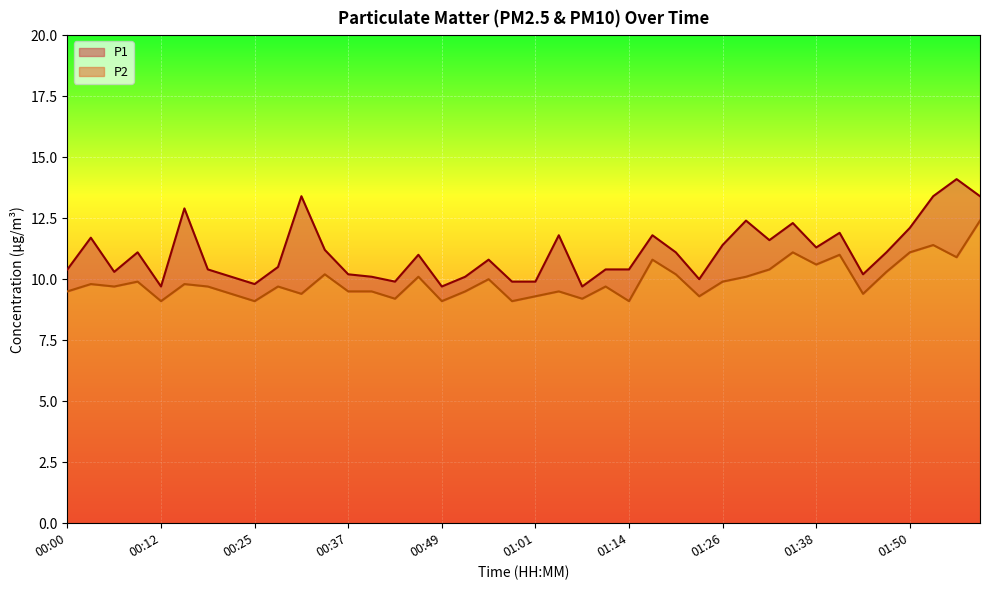

What are all the series names shown in the legend?

P1, P2